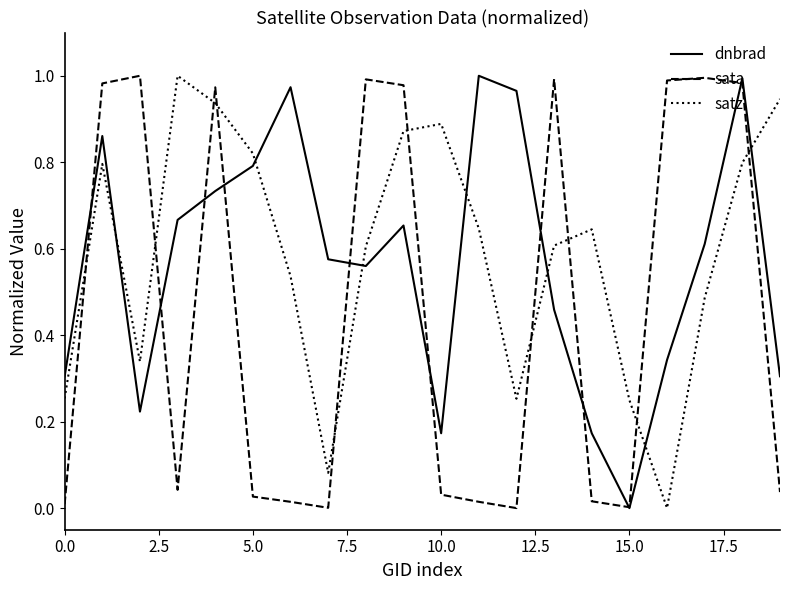

After their last crossing, which series has the higher values: sata or satz?

satz